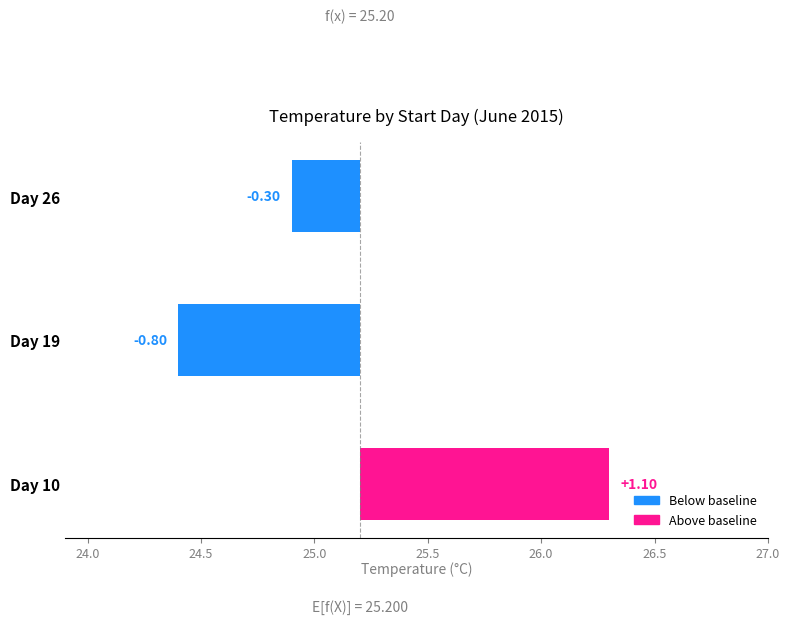

What position from the left is 24.0?

1